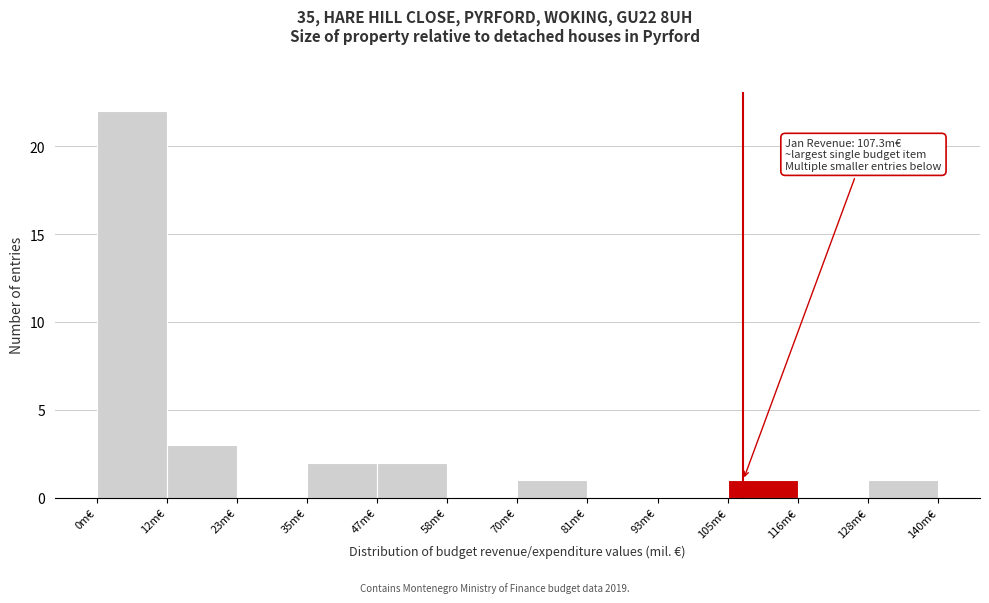

Over which range of the x-axis is the bar tallest?

0 to 12